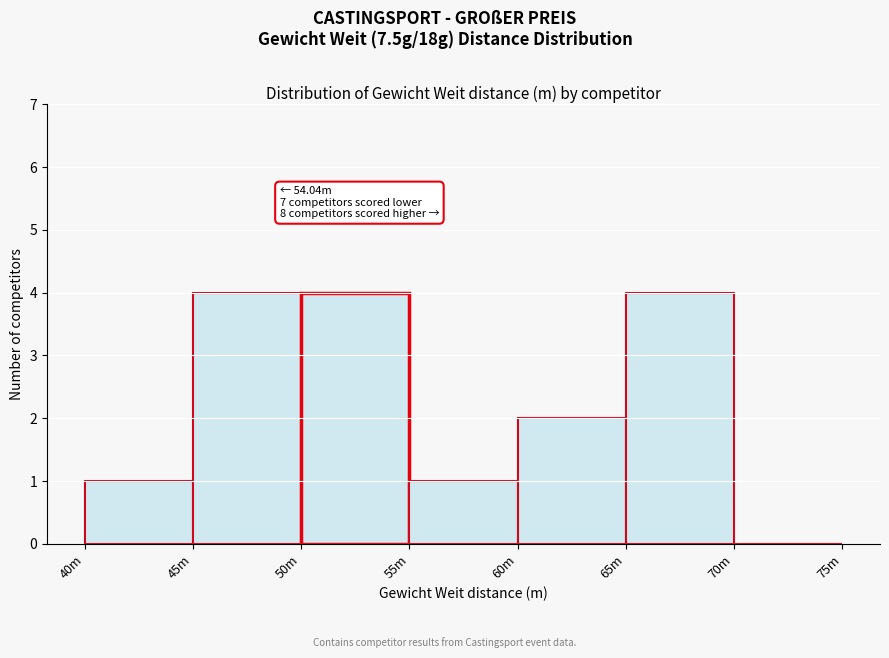

Reading right to left, what are all the values shown in this chart?

70m=0	65m=4	60m=2	55m=1	50m=4	45m=4	40m=1